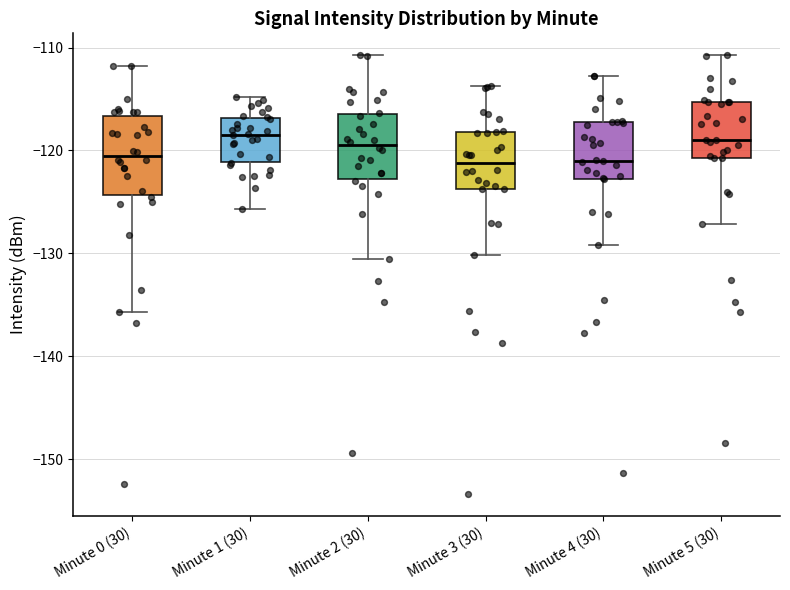

Where is the lower edge of the box for Minute 2 (30) on the y-axis? The values are not printed on the chart, so give them approximately, as read against the axis.

-123